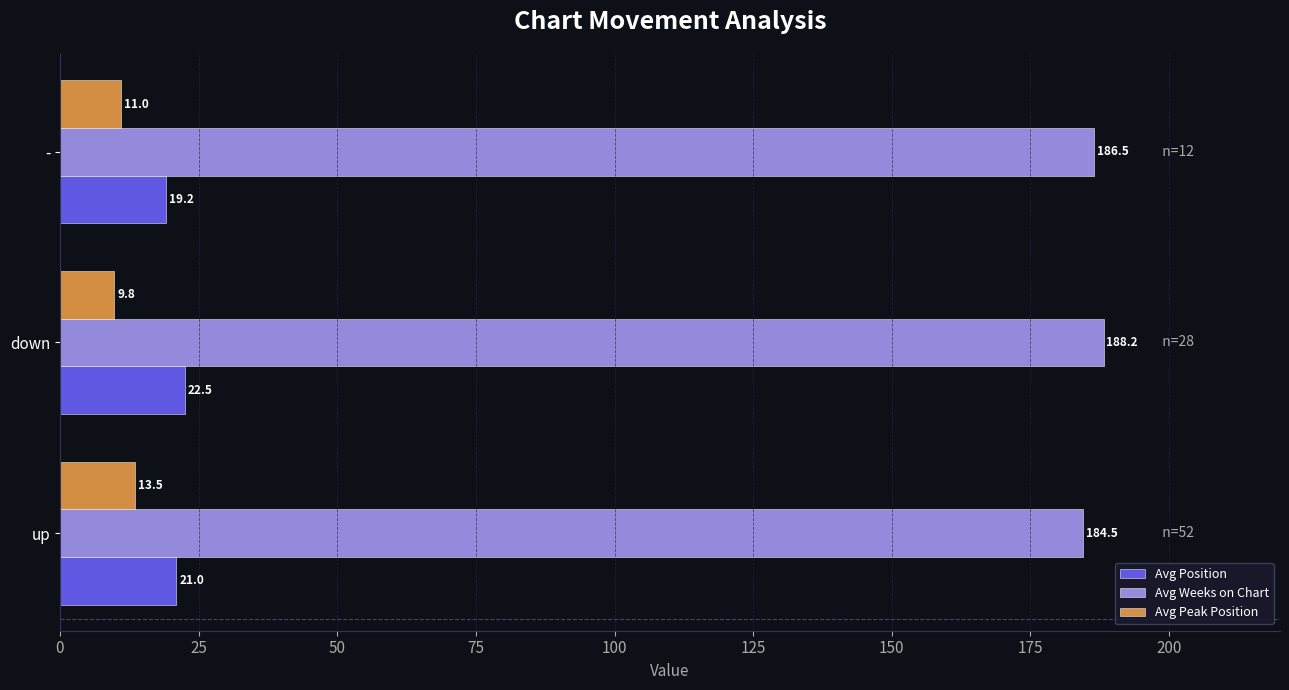

Which category has the lowest value in the Avg Position series?

-